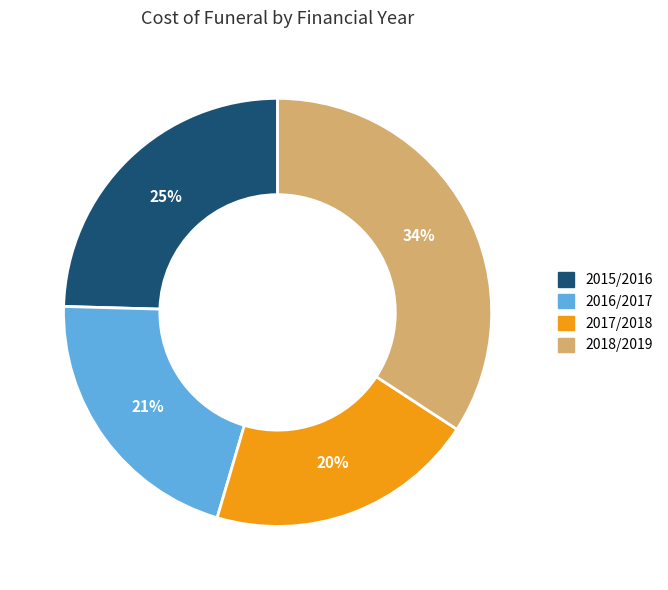

Is there any slice that represents more than half of the pie?

No